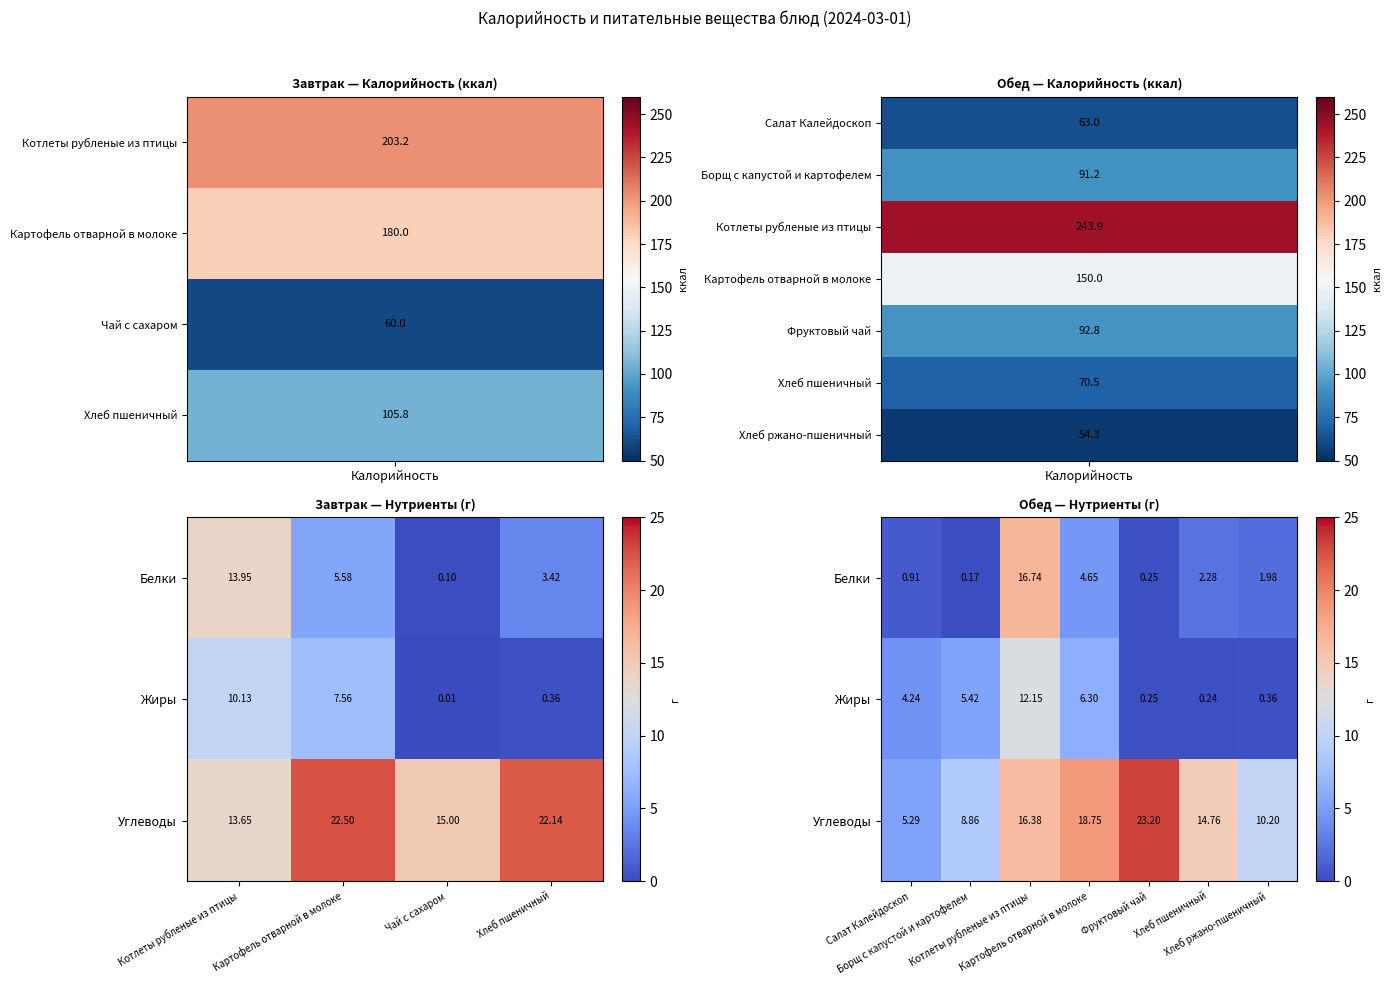

At which label does Жиры first exceed 4?

Салат Калейдоскоп